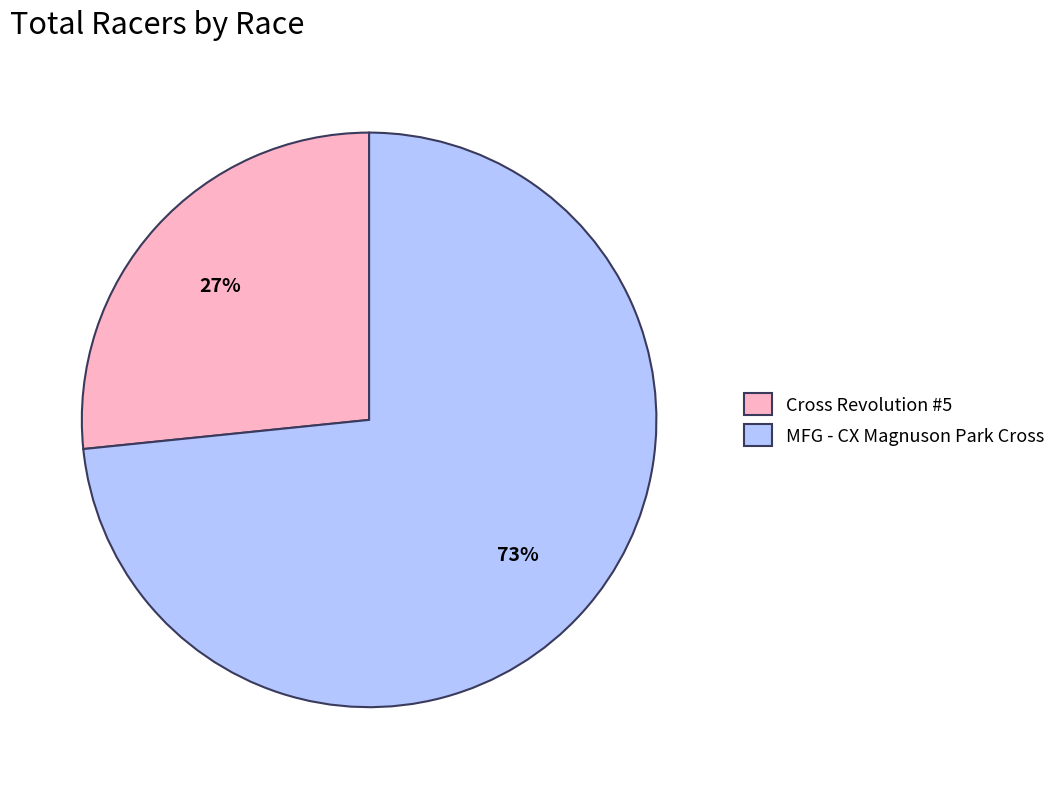

Rank the categories by value from lowest to highest.

Cross Revolution #5, MFG - CX Magnuson Park Cross